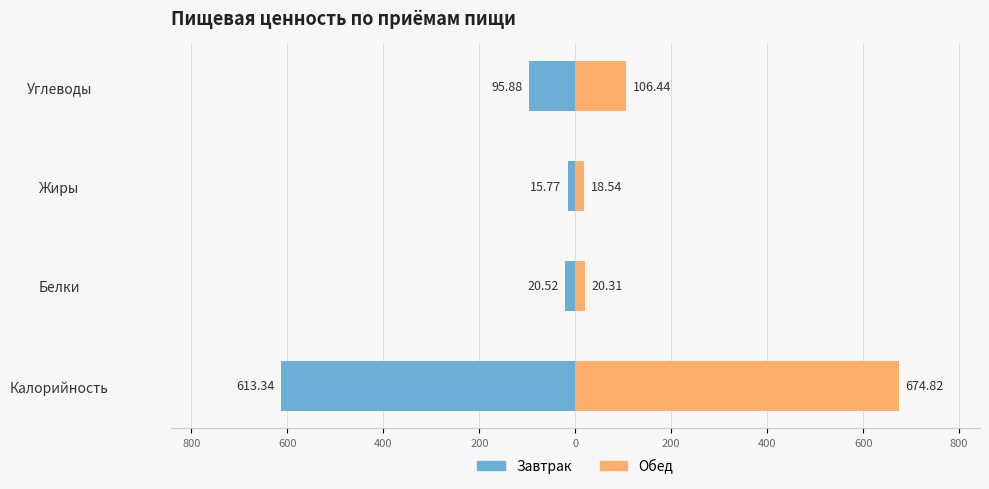

Does the chart contain stacked bars?

No